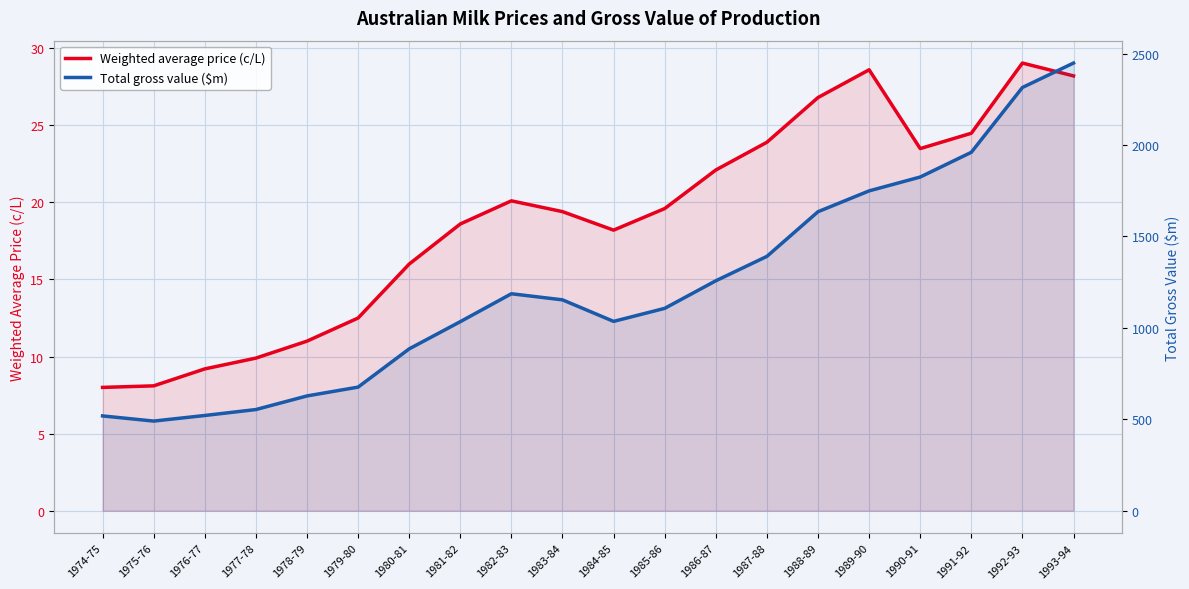

True or false: Total gross value ($m) and Weighted average price (c/L) intersect in this chart.

False